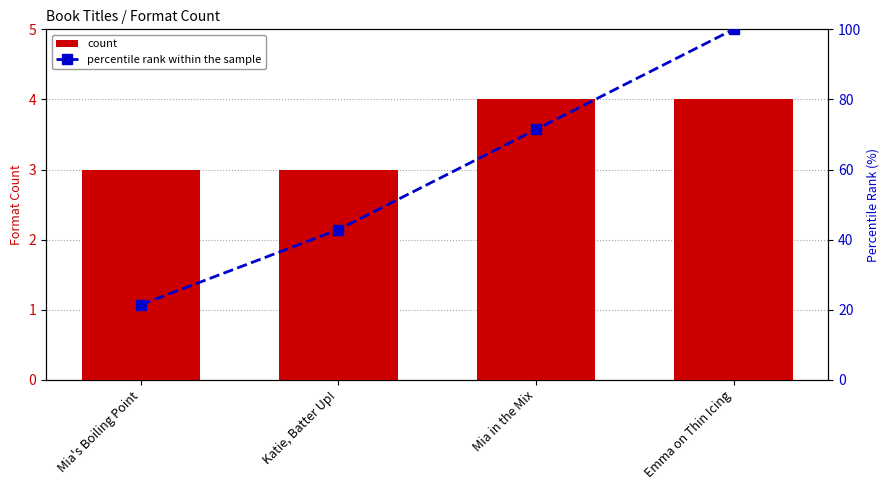

Which series has the largest range (max minus min)?

percentile rank within the sample